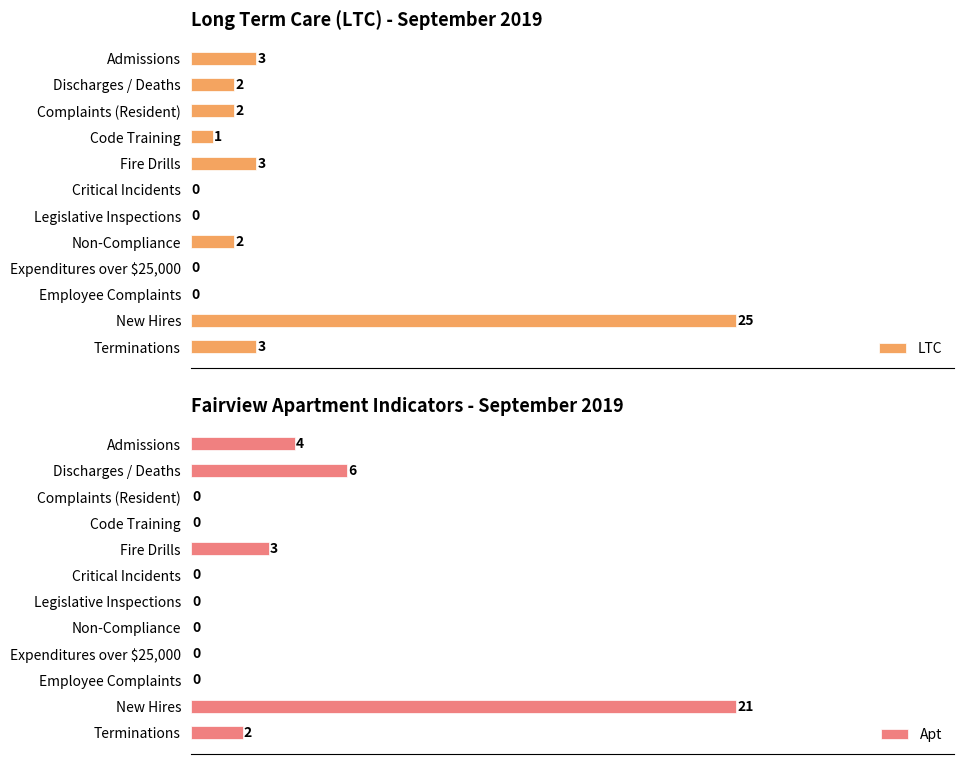

Which category has the highest value in the LTC series?

New Hires